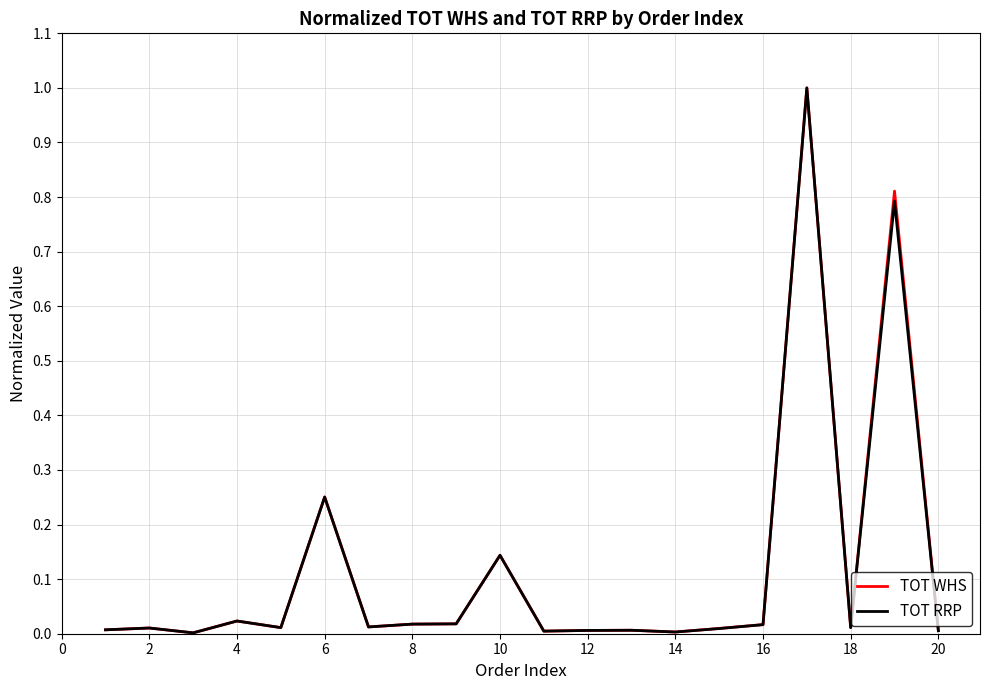

What is the greatest value displayed?

1.0